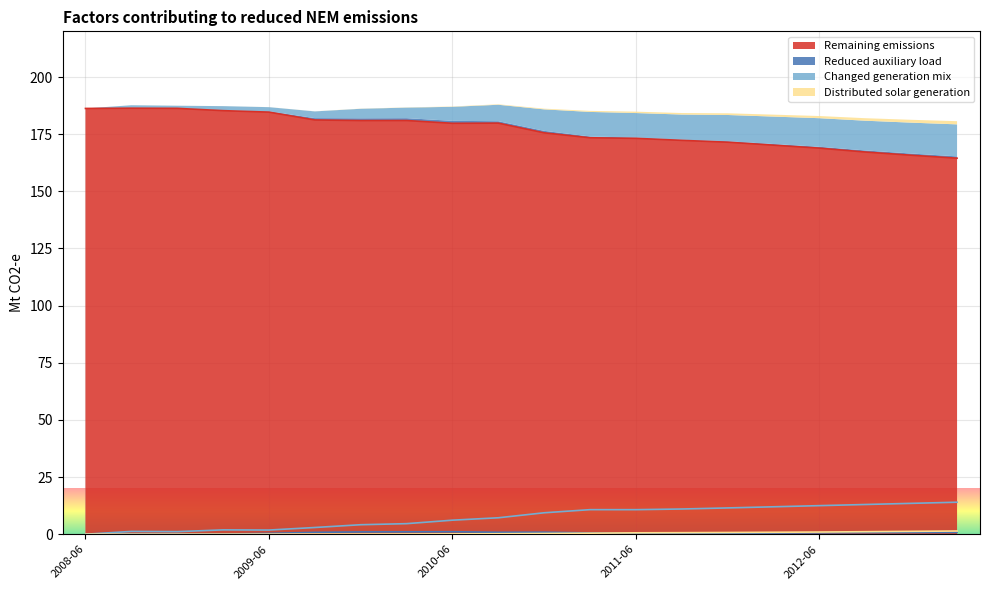

List the labels in order of Reduced auxiliary load value, largest first.

2010-06, 2010-03, 2009-12, 2010-12, 2010-09, 2009-09, 2013-03, 2012-12, 2012-09, 2012-06, 2011-03, 2012-03, 2011-12, 2009-06, 2011-06, 2011-09, 2008-09, 2009-03, 2008-12, 2008-06